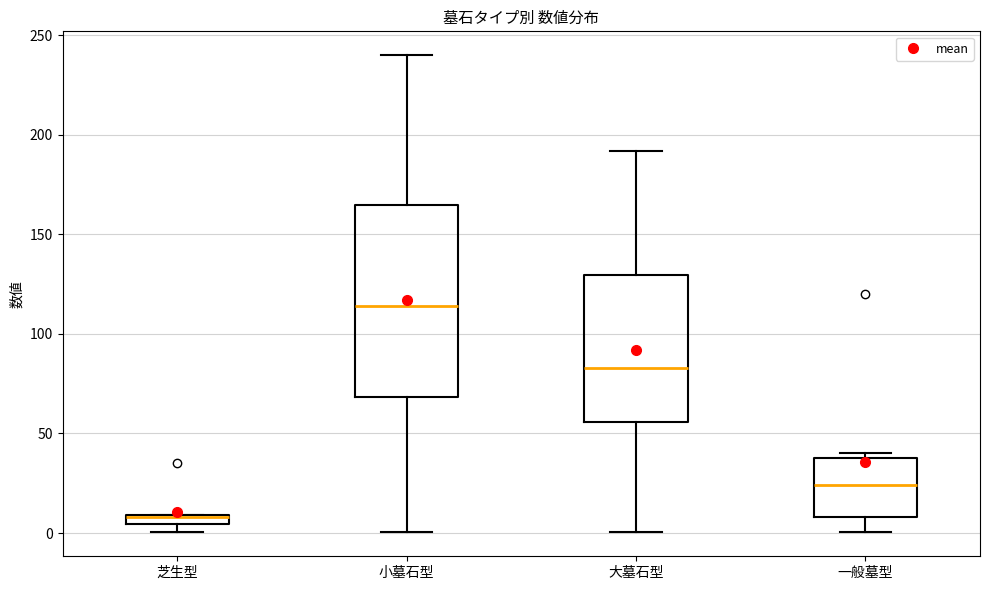

Where does the upper whisker of the box for 大墓石型 end on the y-axis? The values are not printed on the chart, so give them approximately, as read against the axis.

190